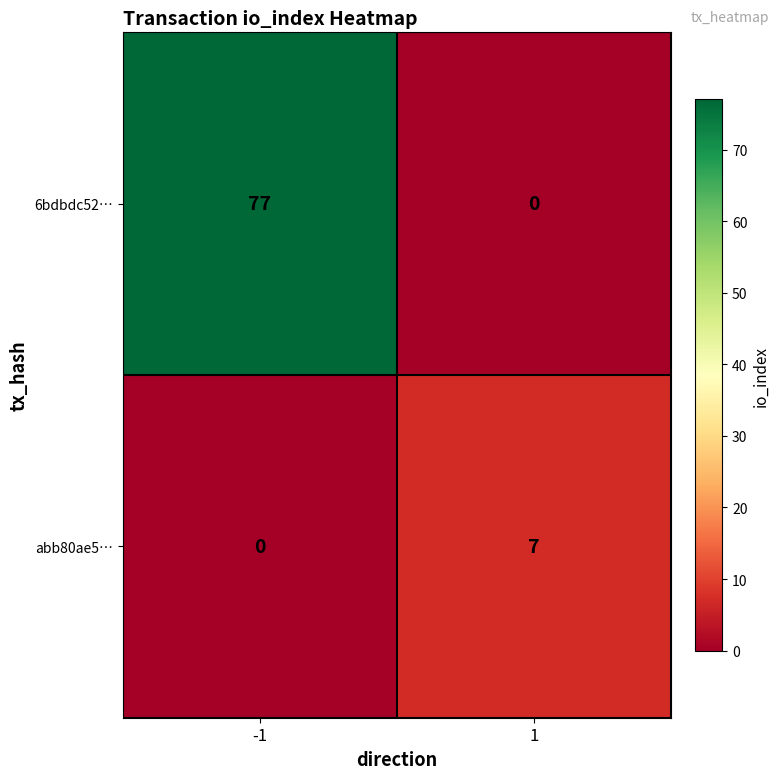

Which series has the largest total across all categories?

6bdbdc52…